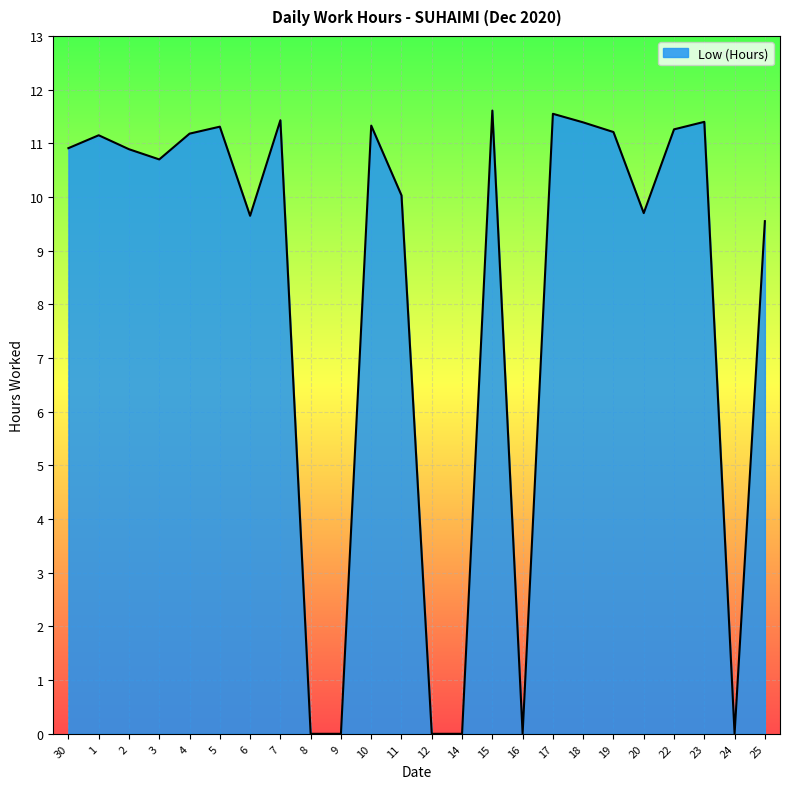

At which category does the data reach its first local valley?

3